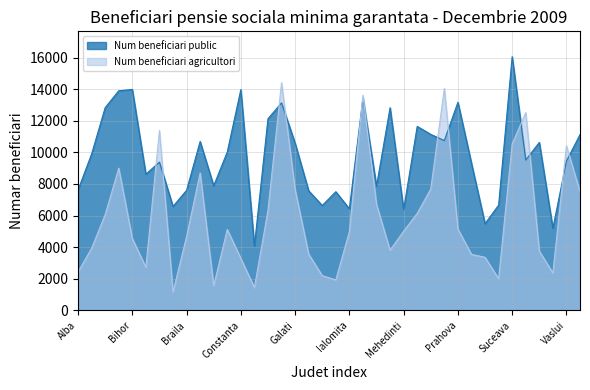

How many interior local peaks does the Num beneficiari public series have?

12